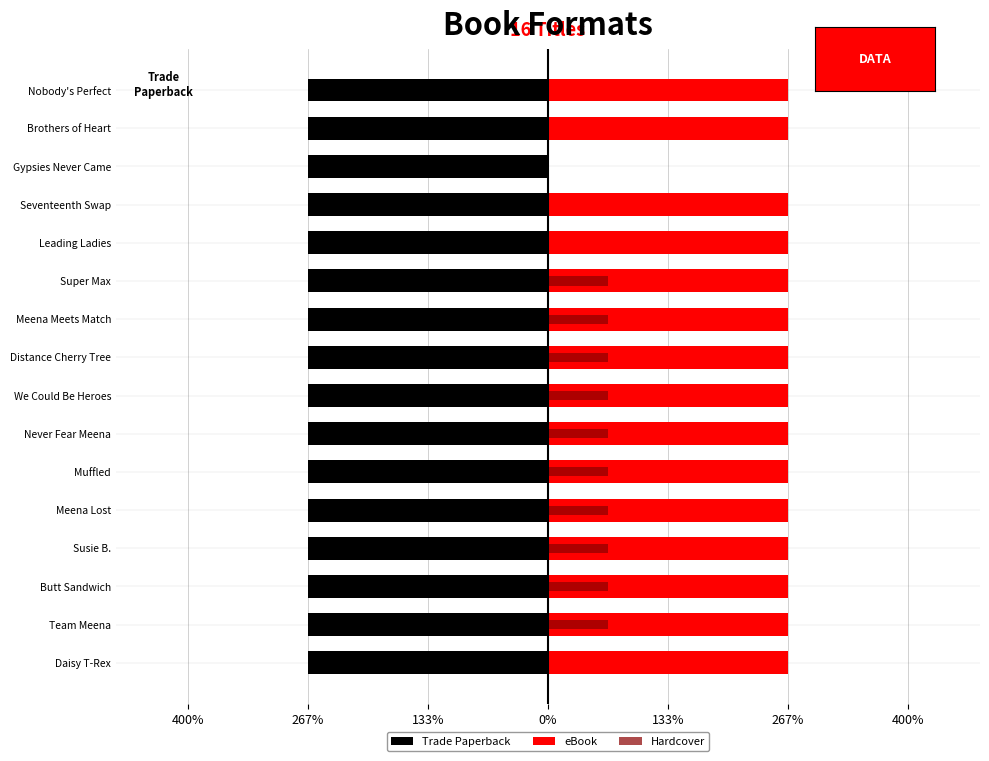

How many groups of bars are there?

16